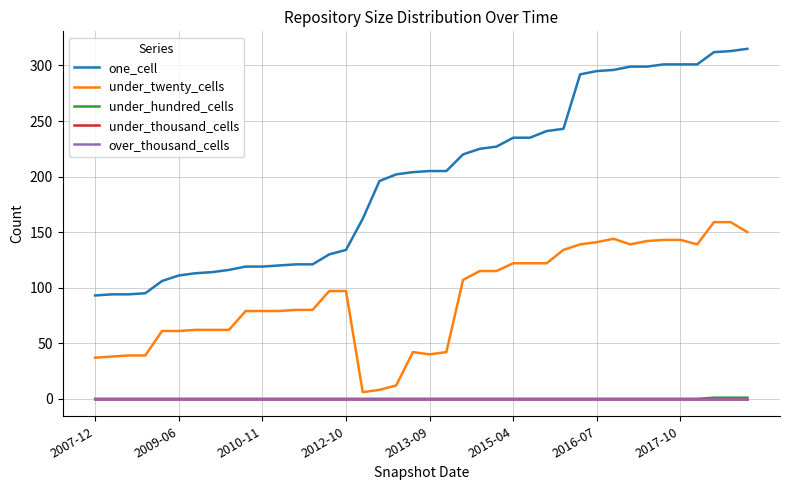

Rank the series by their maximum value, from lowest to highest.

under_thousand_cells, over_thousand_cells, under_hundred_cells, under_twenty_cells, one_cell